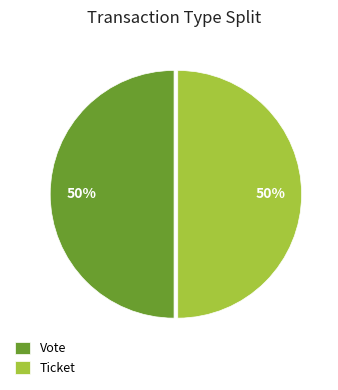

How many segments does this pie chart have?

2